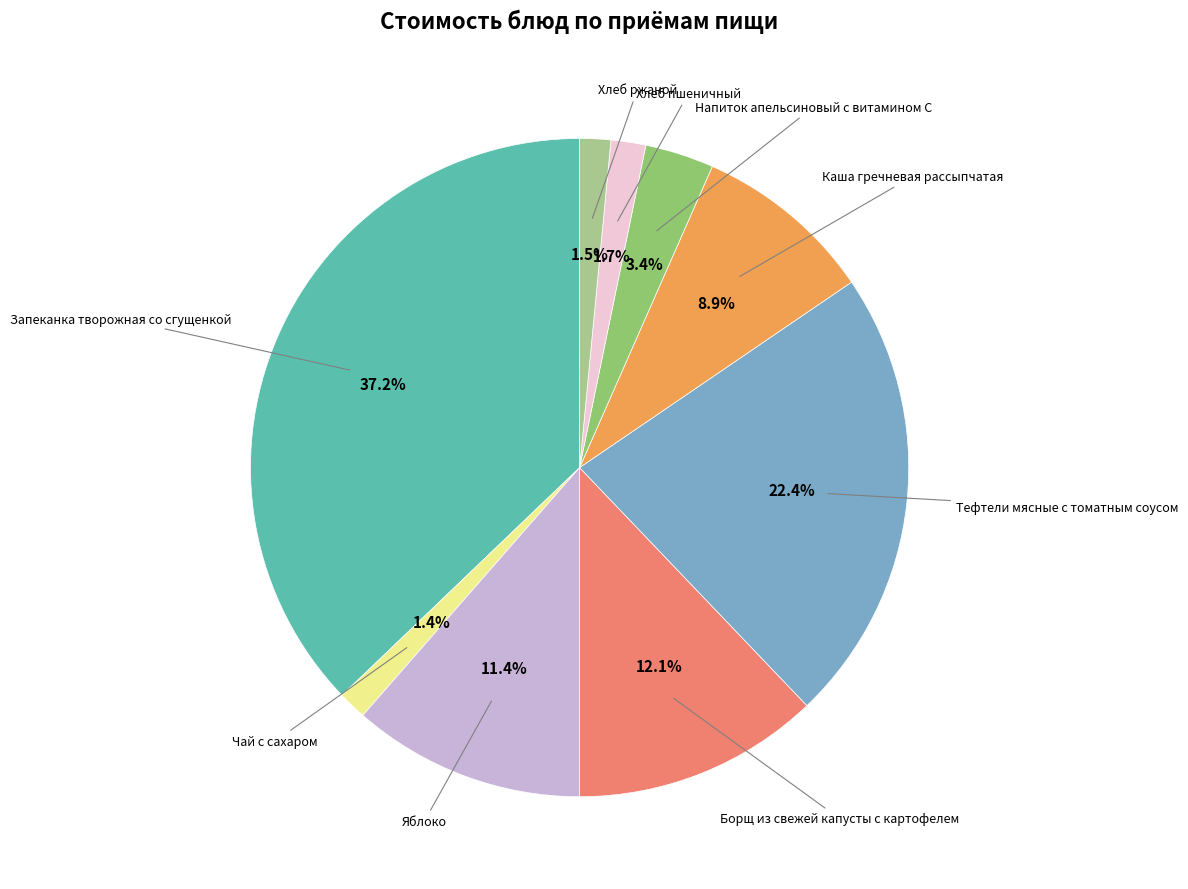

To the nearest percent, what is the average slice percentage?

11%